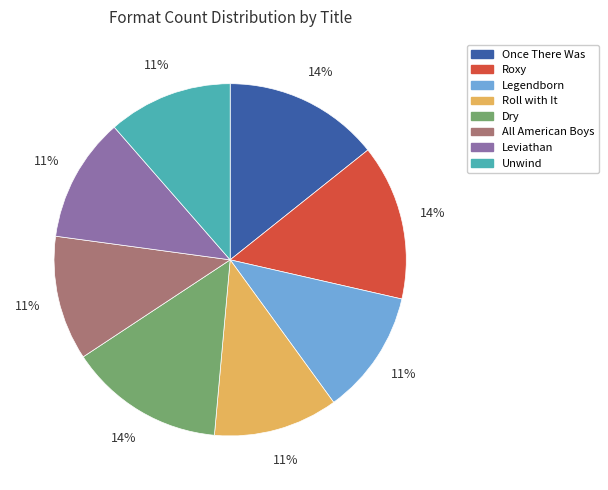

Does Once There Was represent more than half of the total?

No